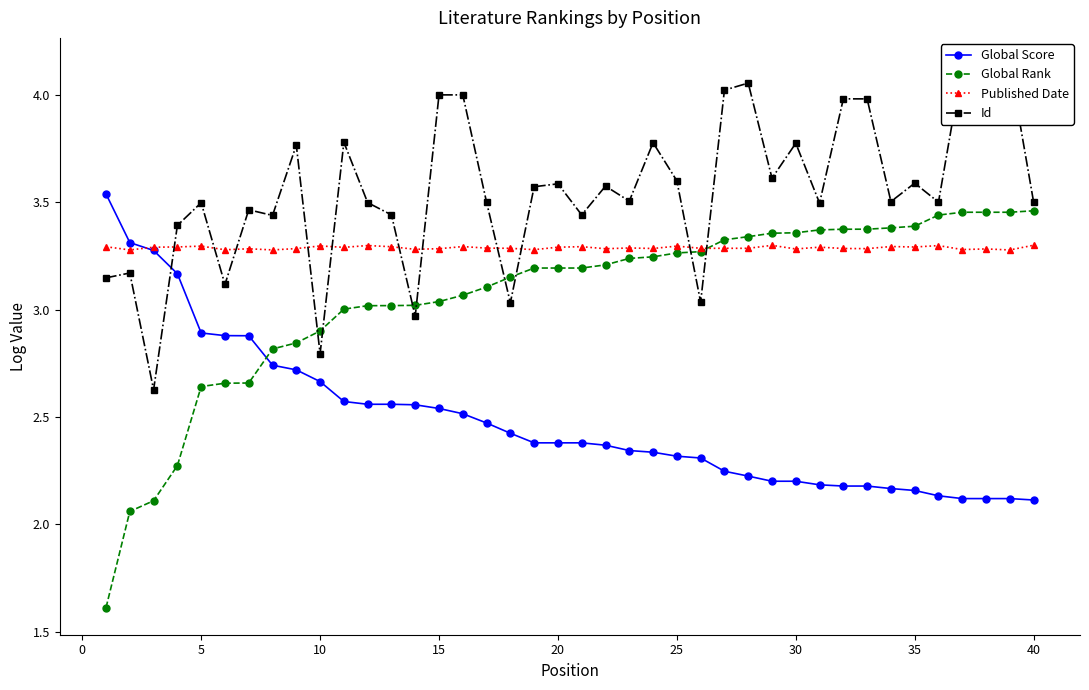

True or false: Published Date and Global Score intersect in this chart.

True